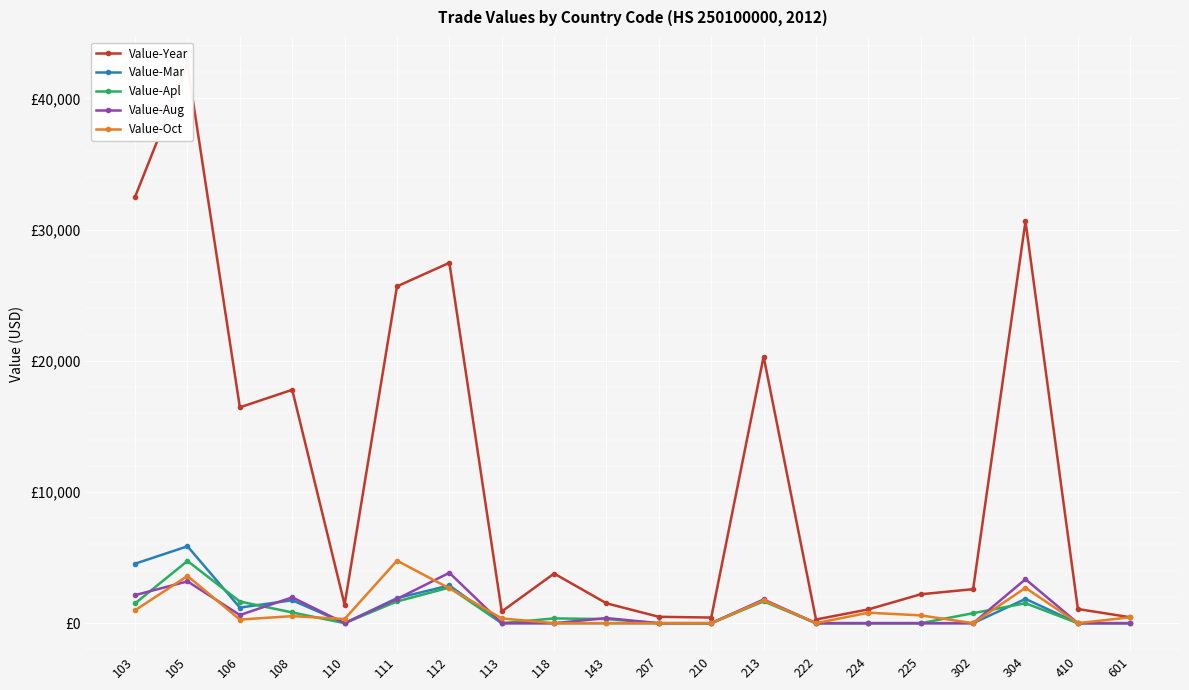

Which series has the largest total across all categories?

Value-Year